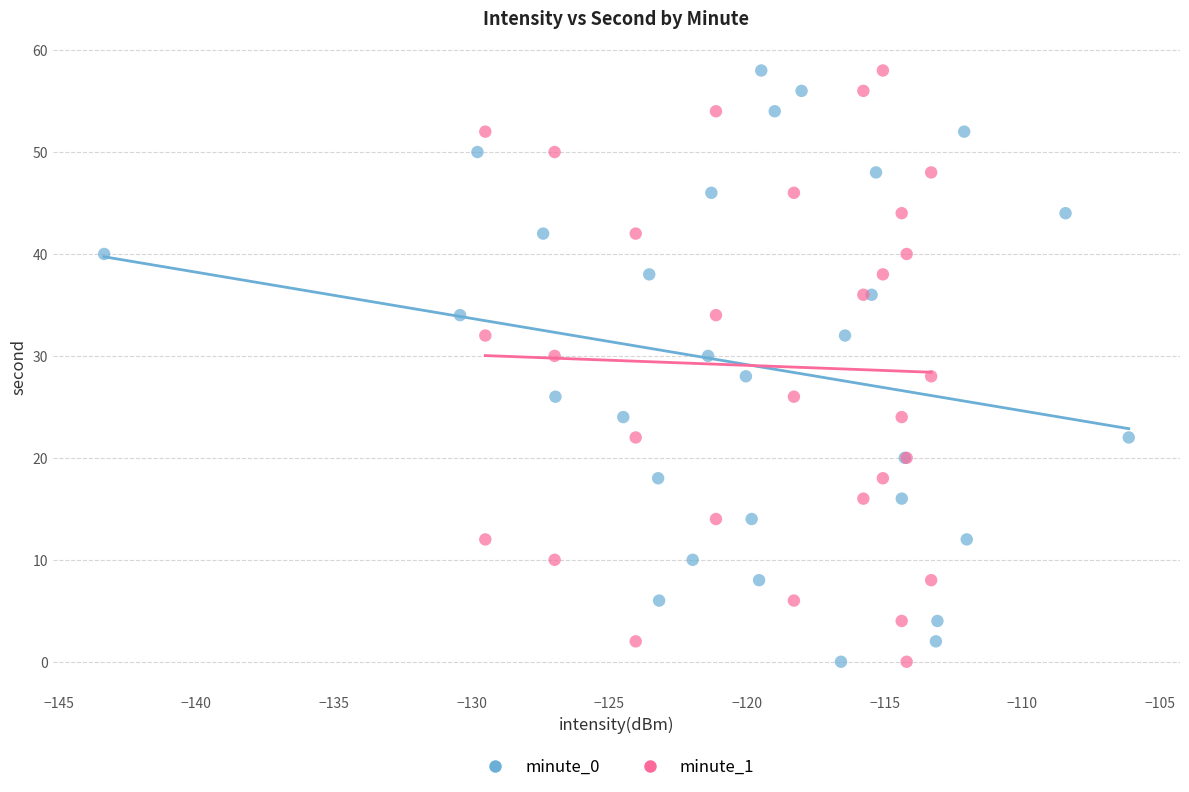

What are all the series names shown in the legend?

minute_0, minute_1